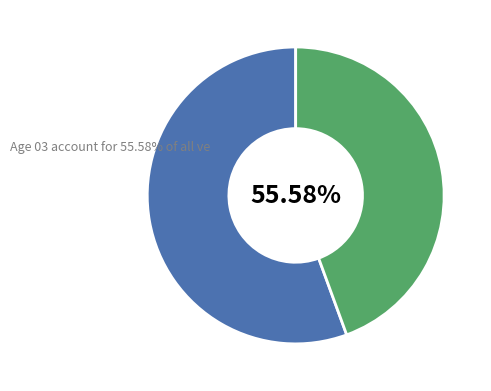

Do Skuráková Katrin and Tiková Tamara together represent more than half of the pie?

Yes